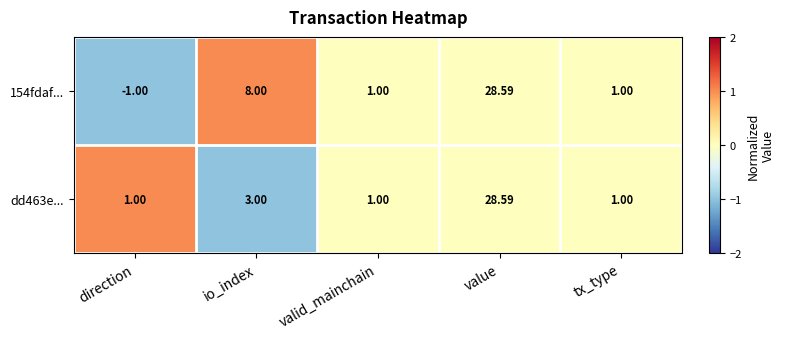

Which series changed the most between io_index and value?

dd463e...